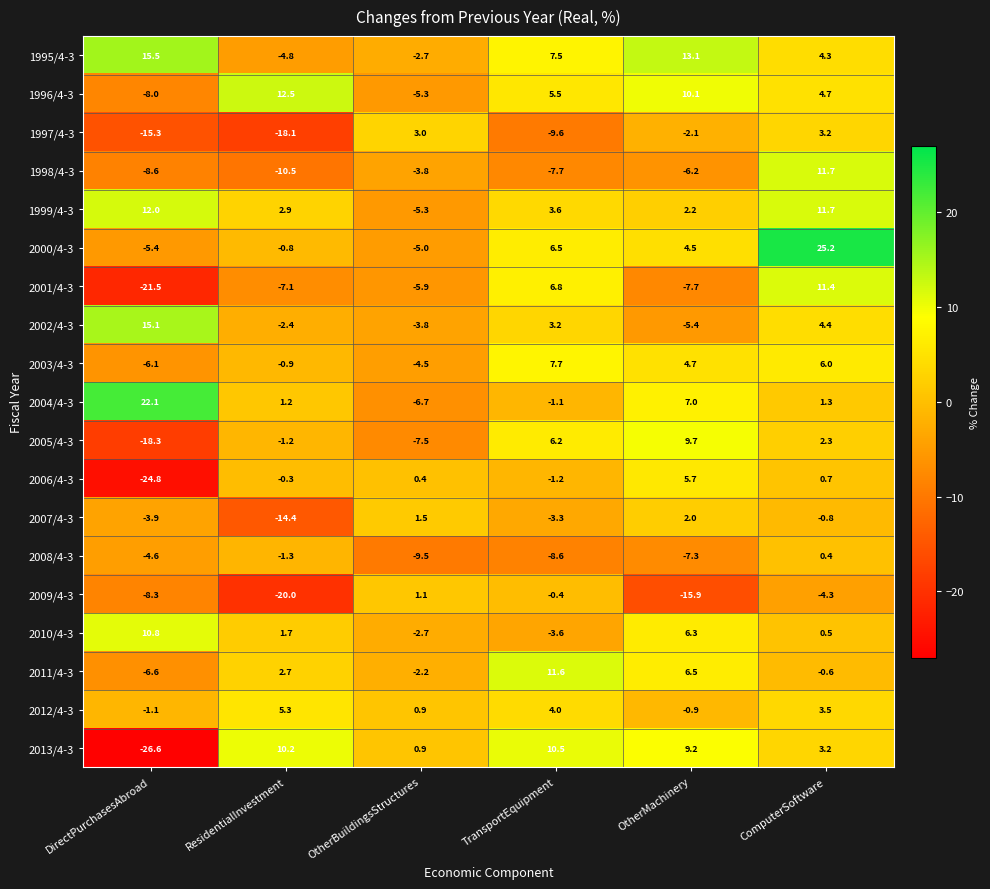

Which series has the widest spread of values?

2013/4-3